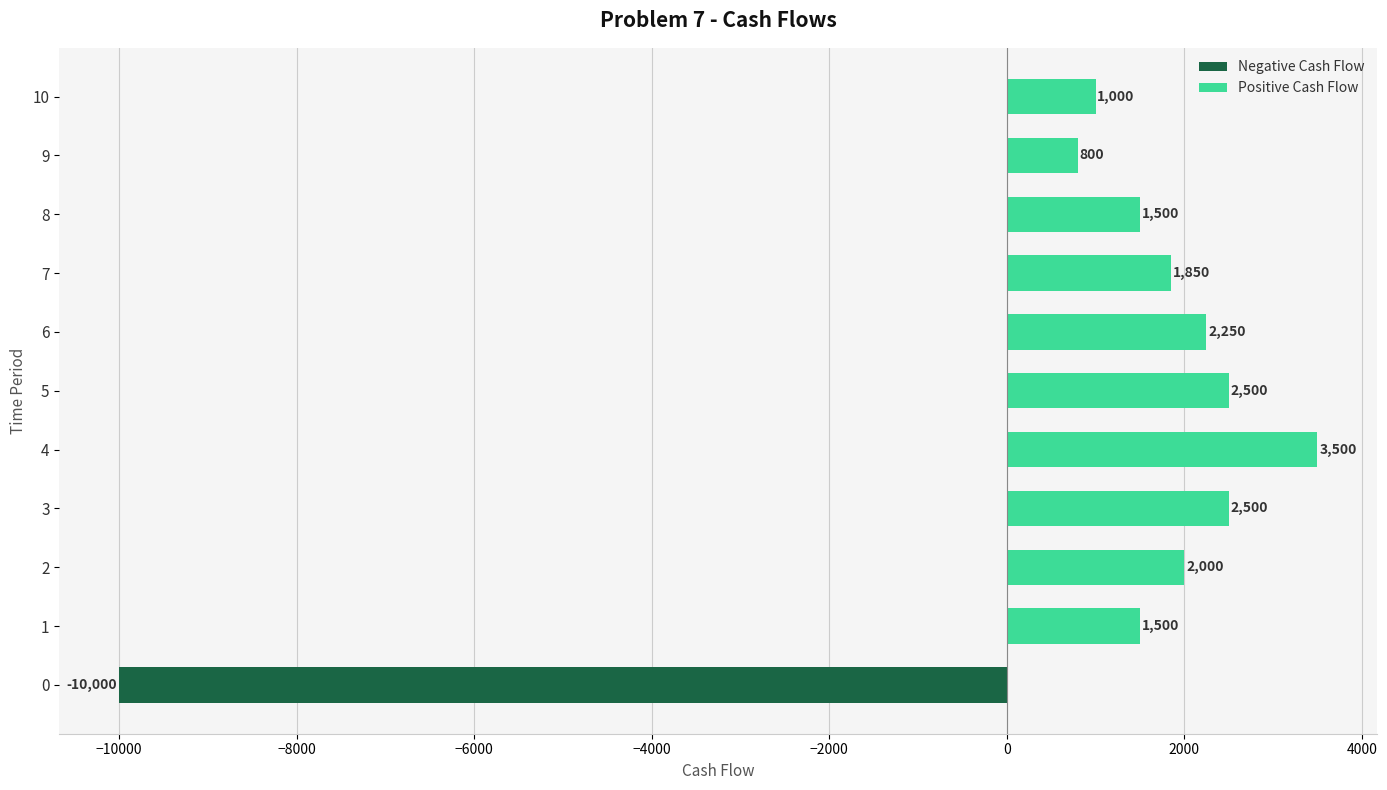

What is the greatest value displayed?

3500